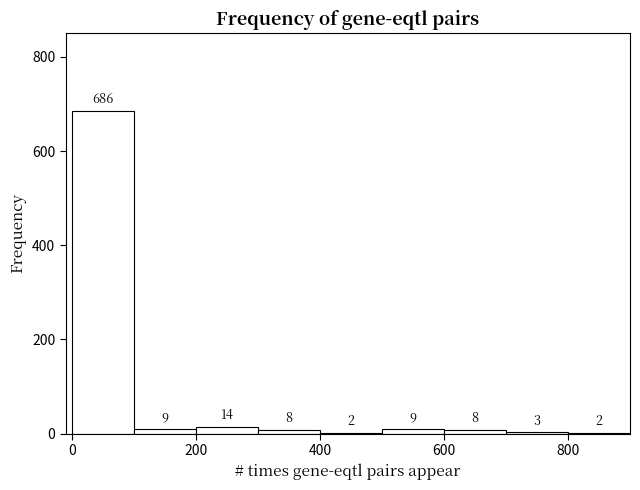

Reading left to right, list every bar in this chart as the range it spans on the x-axis followed by its height.

0 to 100: 686
100 to 200: 9
200 to 300: 14
300 to 400: 8
400 to 500: 2
500 to 600: 9
600 to 700: 8
700 to 800: 3
800 to 900: 2